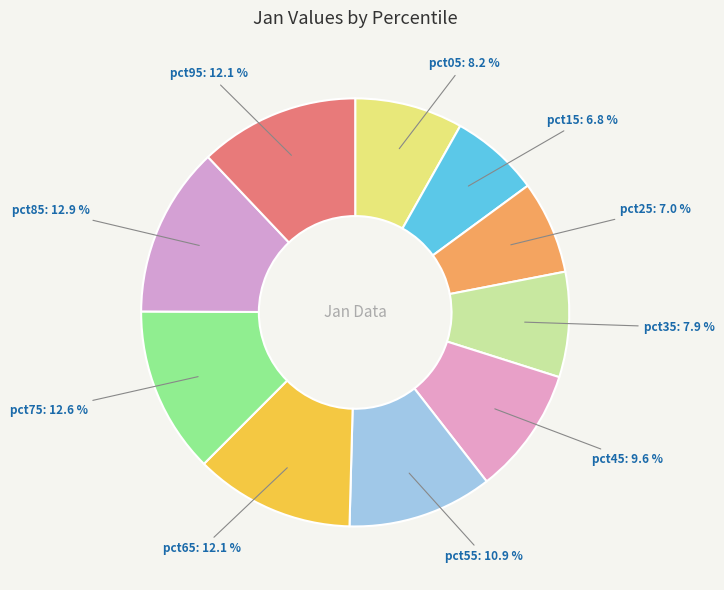

Is there a majority slice in this chart?

No